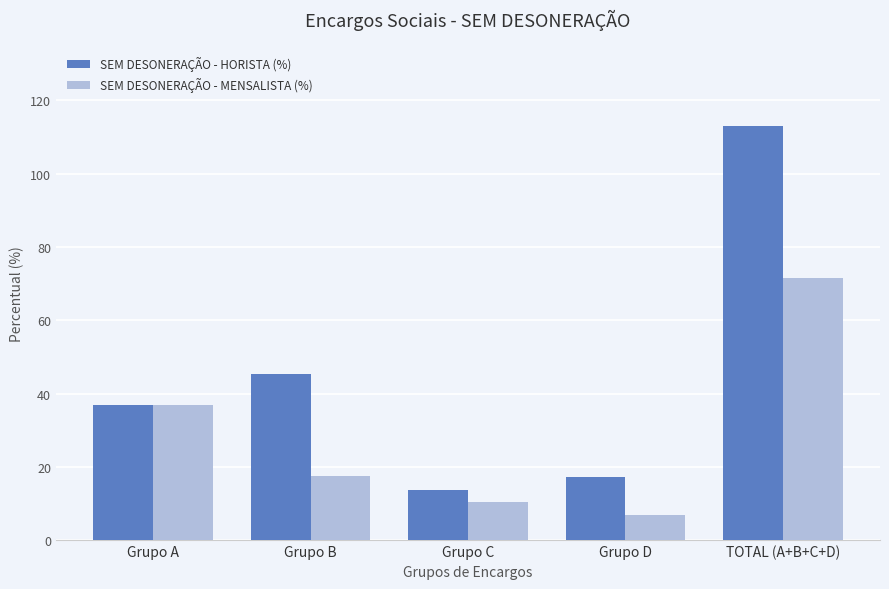

Rank the series at Grupo C from lowest to highest value.

SEM DESONERAÇÃO - MENSALISTA (%), SEM DESONERAÇÃO - HORISTA (%)